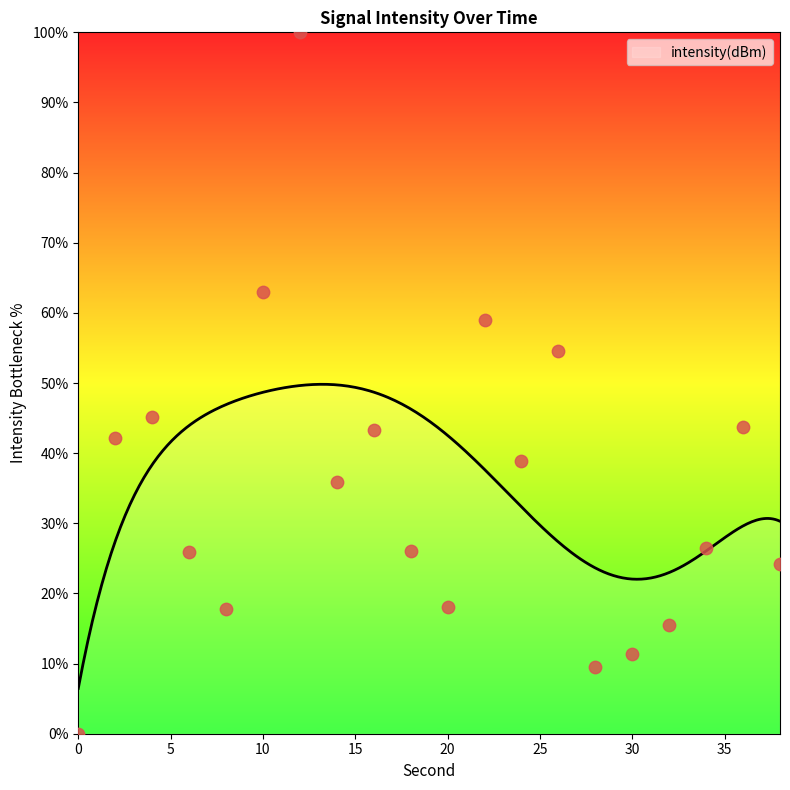

Between 26 and 18, which is larger?

26